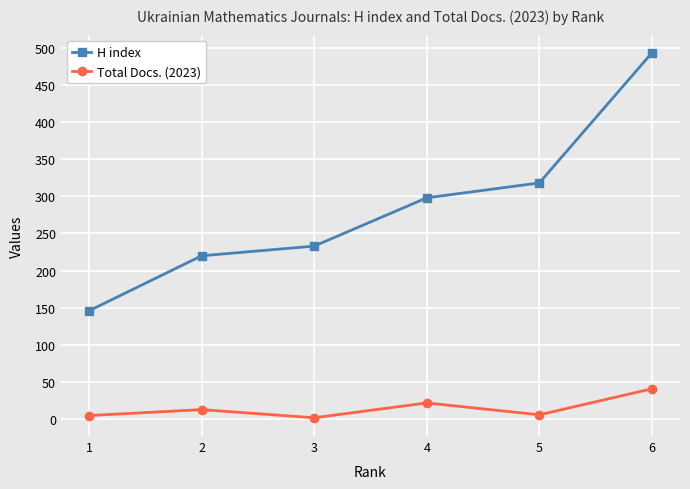

The value of H index at 1 is 146. True or false?

True